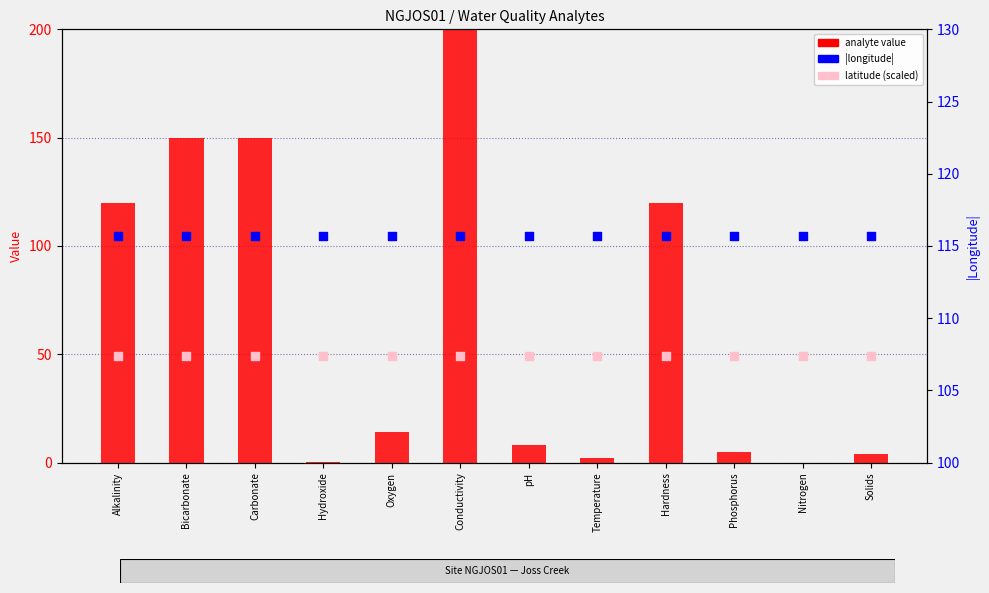

At which category is the sum across all series the highest?

Conductivity